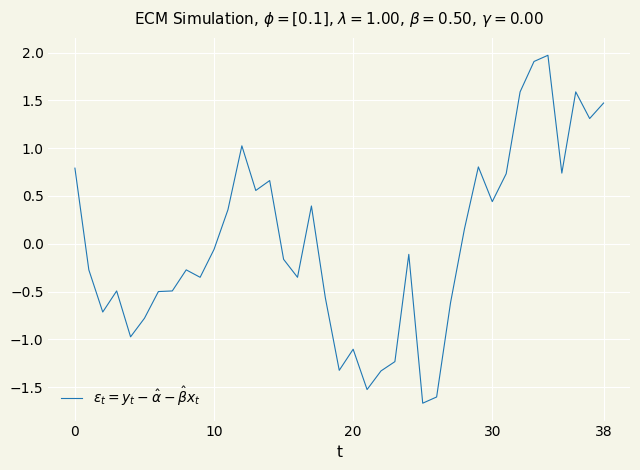

Does the chart display data point markers on the line(s)?

No